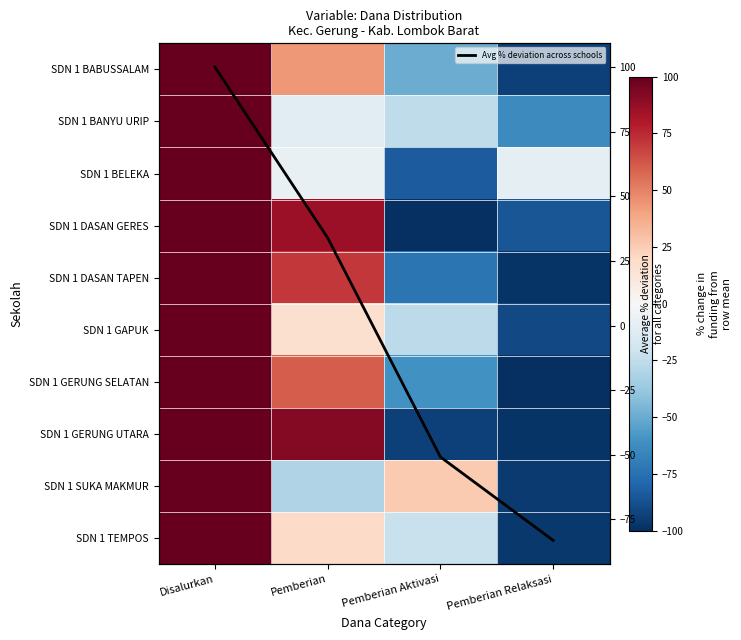

Which has a higher value, Pemberian Aktivasi or Pemberian Relaksasi?

Pemberian Aktivasi